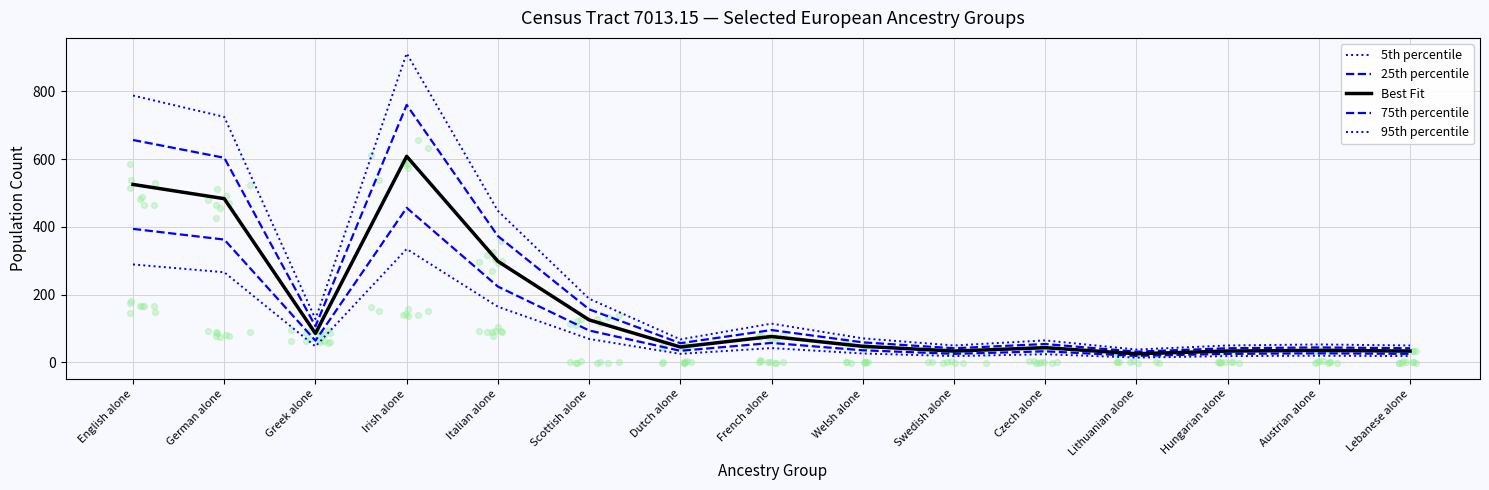

What is the total value across all series at Dutch alone?

227.2